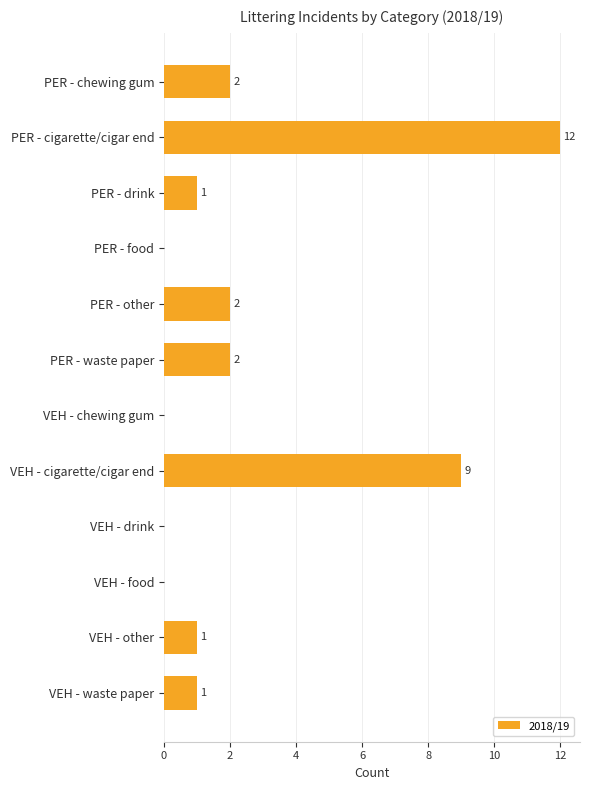

Reading top to bottom, list all the values displayed in this chart.

PER - chewing gum=2	PER - cigarette/cigar end=12	PER - drink=1	PER - food=0	PER - other=2	PER - waste paper=2	VEH - chewing gum=0	VEH - cigarette/cigar end=9	VEH - drink=0	VEH - food=0	VEH - other=1	VEH - waste paper=1